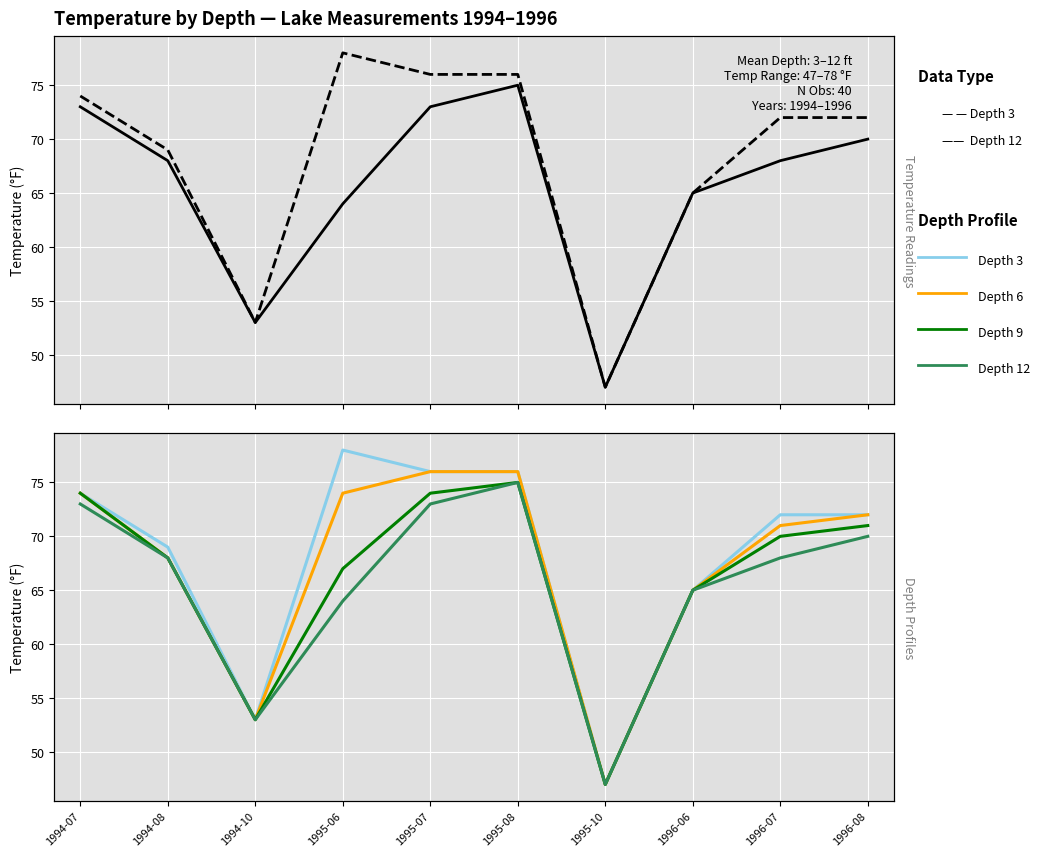

Reading left to right, what are all the values shown in this chart?

Depth 3 (observed): 1994-07=74	1994-08=69	1994-10=53	1995-06=78	1995-07=76	1995-08=76	1995-10=47	1996-06=65	1996-07=72	1996-08=72
Depth 12 (simulated): 1994-07=73	1994-08=68	1994-10=53	1995-06=64	1995-07=73	1995-08=75	1995-10=47	1996-06=65	1996-07=68	1996-08=70
Depth 3: 1994-07=74	1994-08=69	1994-10=53	1995-06=78	1995-07=76	1995-08=76	1995-10=47	1996-06=65	1996-07=72	1996-08=72
Depth 6: 1994-07=74	1994-08=68	1994-10=53	1995-06=74	1995-07=76	1995-08=76	1995-10=47	1996-06=65	1996-07=71	1996-08=72
Depth 9: 1994-07=74	1994-08=68	1994-10=53	1995-06=67	1995-07=74	1995-08=75	1995-10=47	1996-06=65	1996-07=70	1996-08=71
Depth 12: 1994-07=73	1994-08=68	1994-10=53	1995-06=64	1995-07=73	1995-08=75	1995-10=47	1996-06=65	1996-07=68	1996-08=70